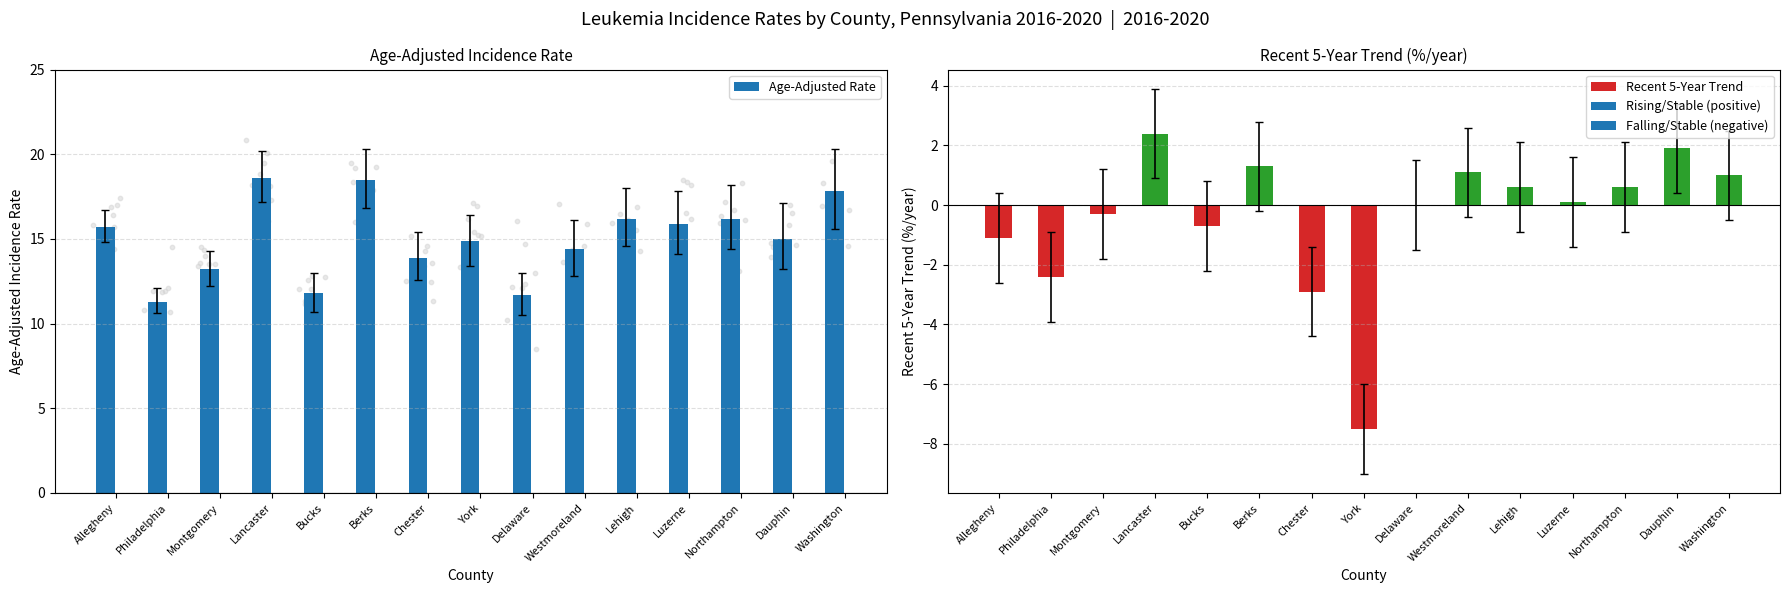

At which category is the sum across all series the highest?

Lancaster